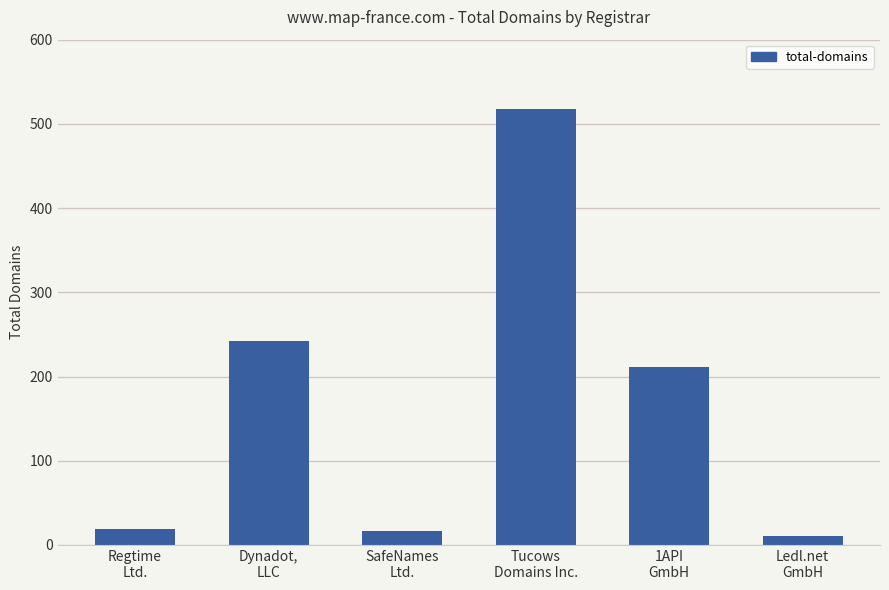

What value does the data have at Dynadot,
LLC?

242